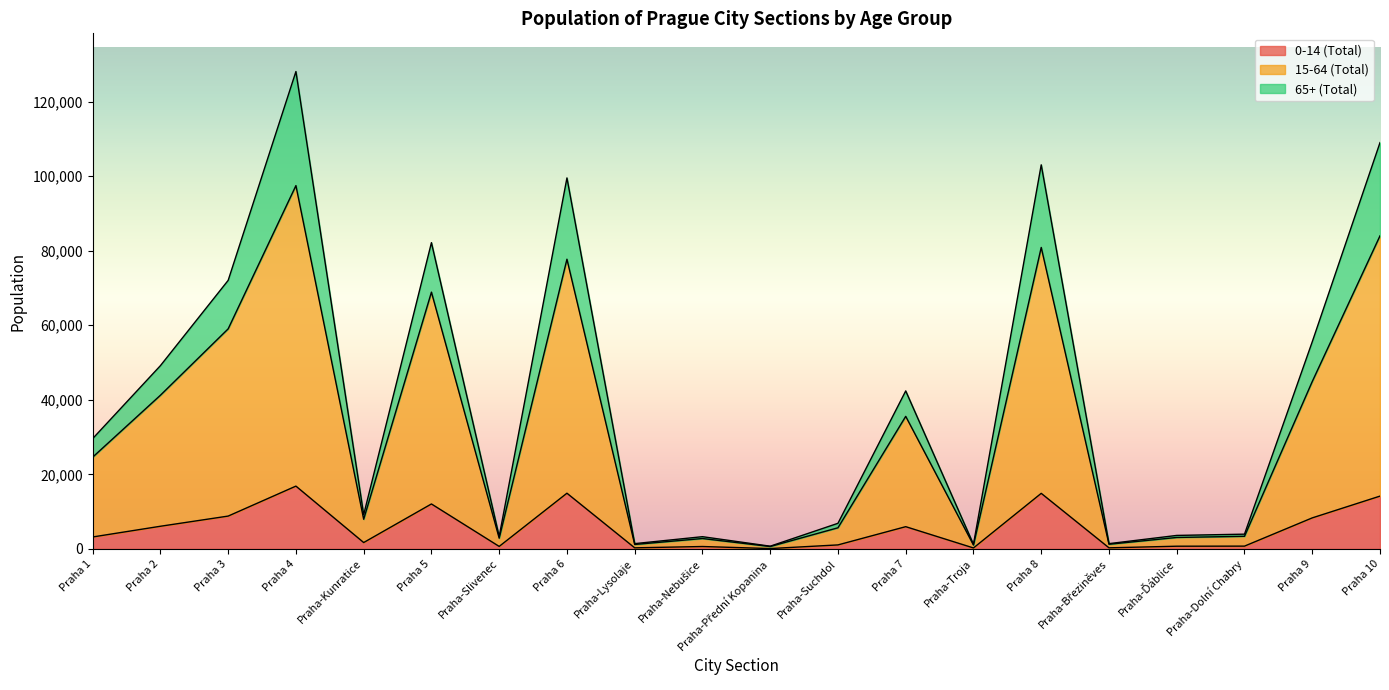

The 0-14 (Total) series shows 745 at Praha-Dolní Chabry. True or false?

True